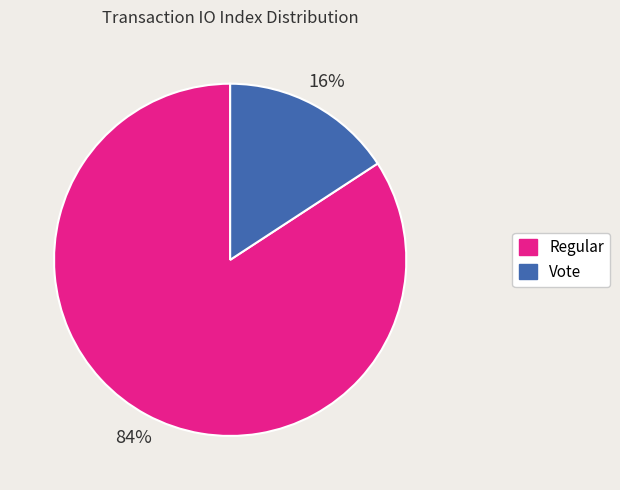

Combined, do Vote and Regular account for over 50%?

Yes